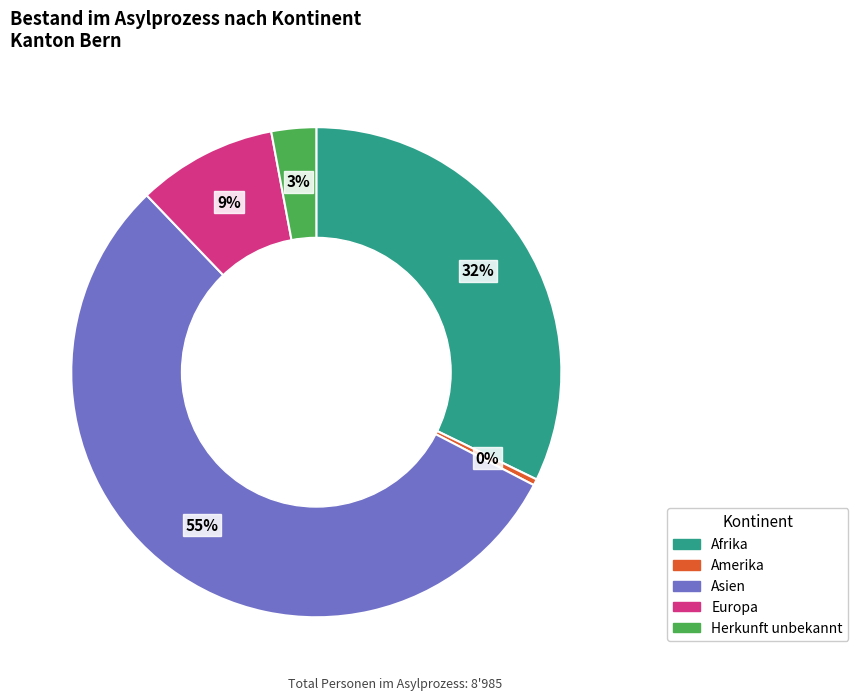

Count the number of slices in the pie.

5